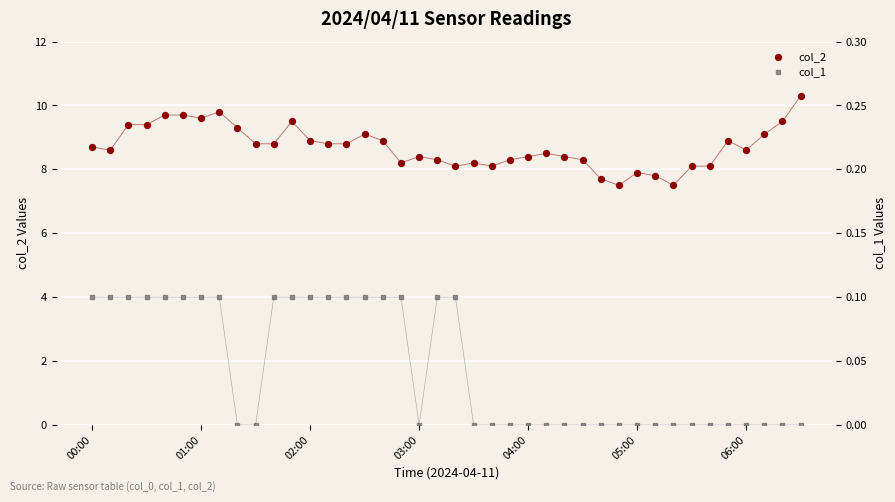

Which series has the largest total across all categories?

col_2